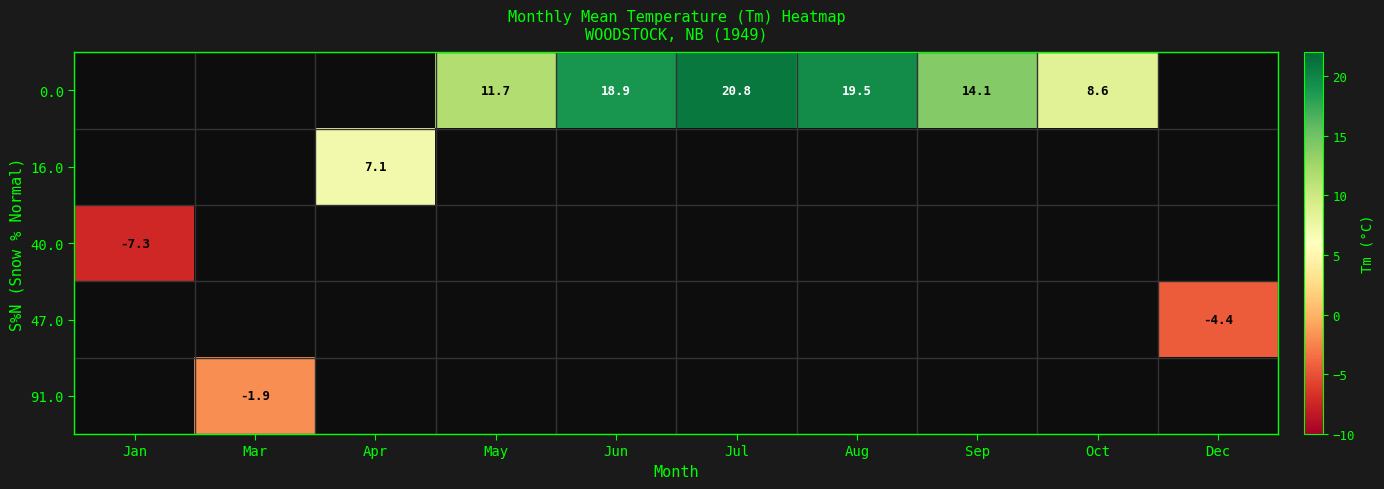

What is the difference between the 0.0 values at Sep and Aug?

5.4